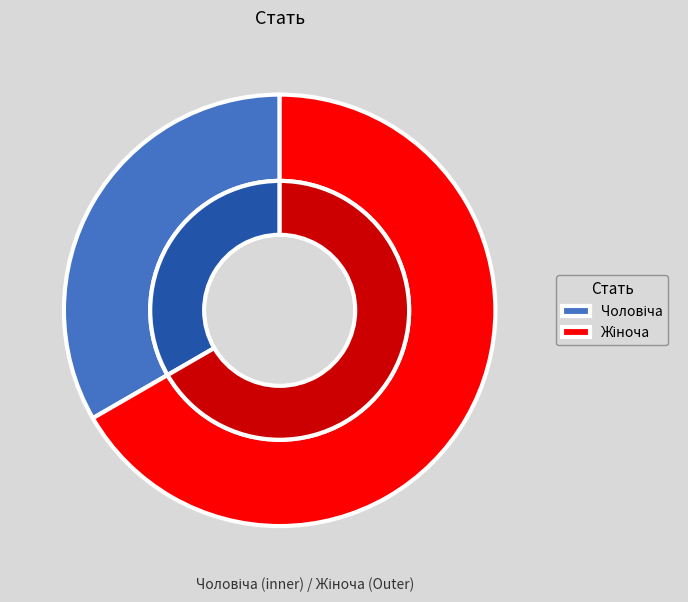

To the nearest percent, what is the difference between the largest and smallest slice percentages?

33%